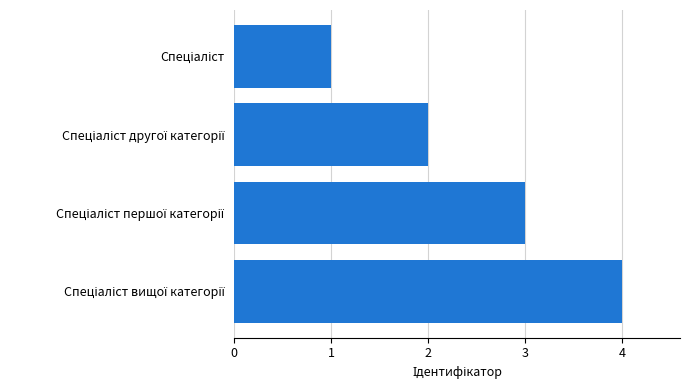

What is the difference between the maximum and minimum values?

3